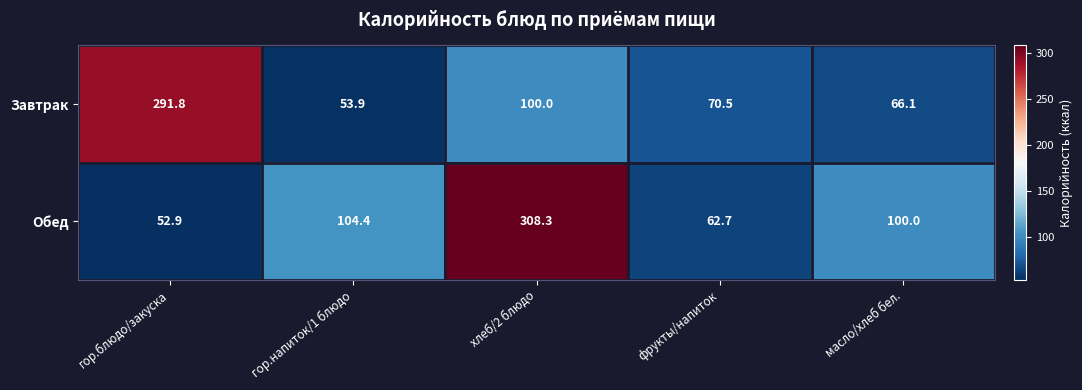

The Завтрак series shows 100.0 at хлеб/2 блюдо. True or false?

True